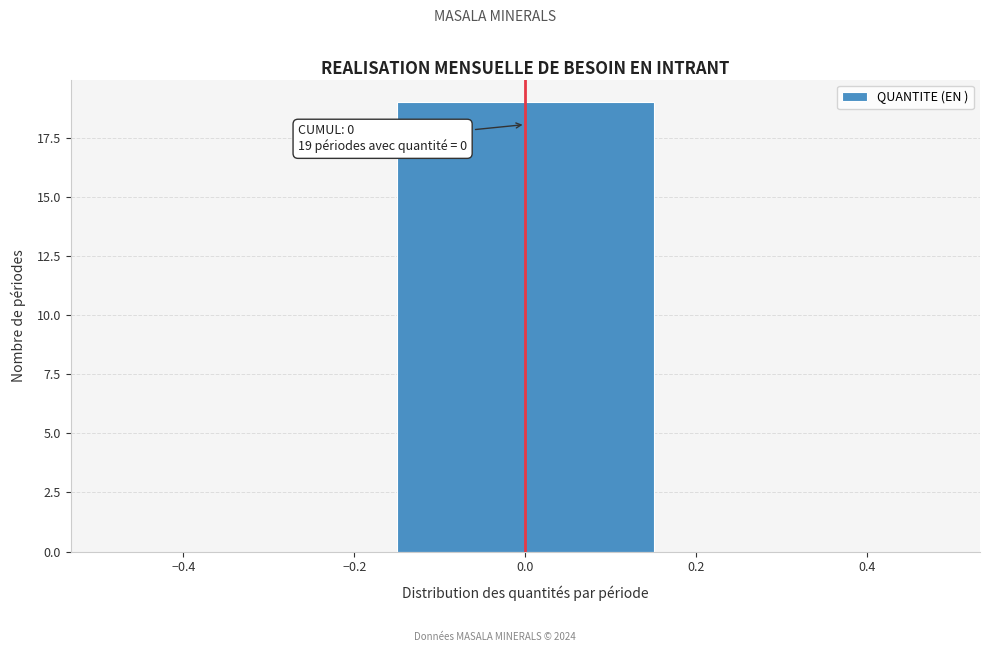

Which range on the x-axis has the tallest bar?

-0.16 to 0.16